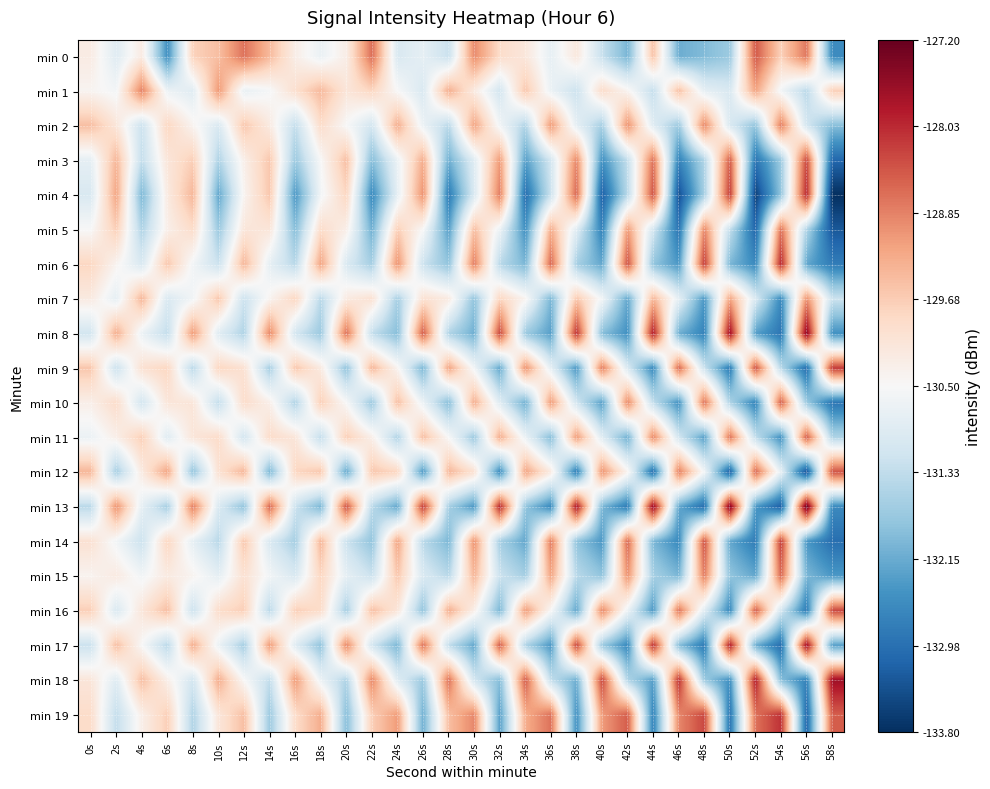

How many categories are shown in the chart?

30